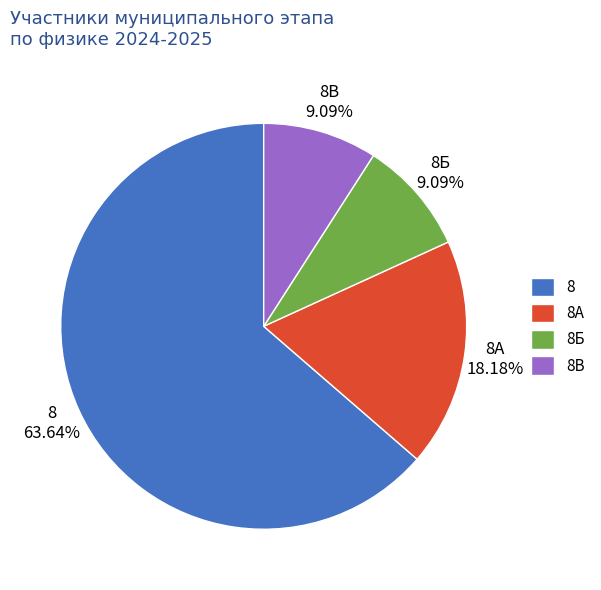

Approximately how many times larger is the value at 8Б compared to 8В?

1.0